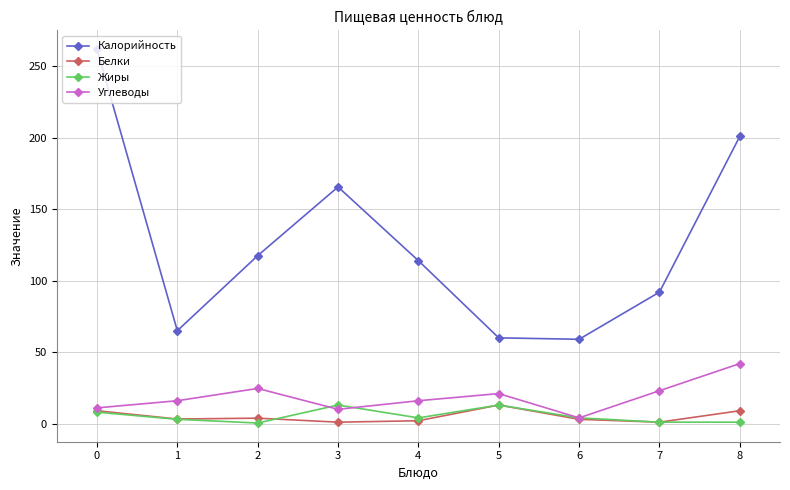

Which series changed the most between 0 and 3?

Калорийность